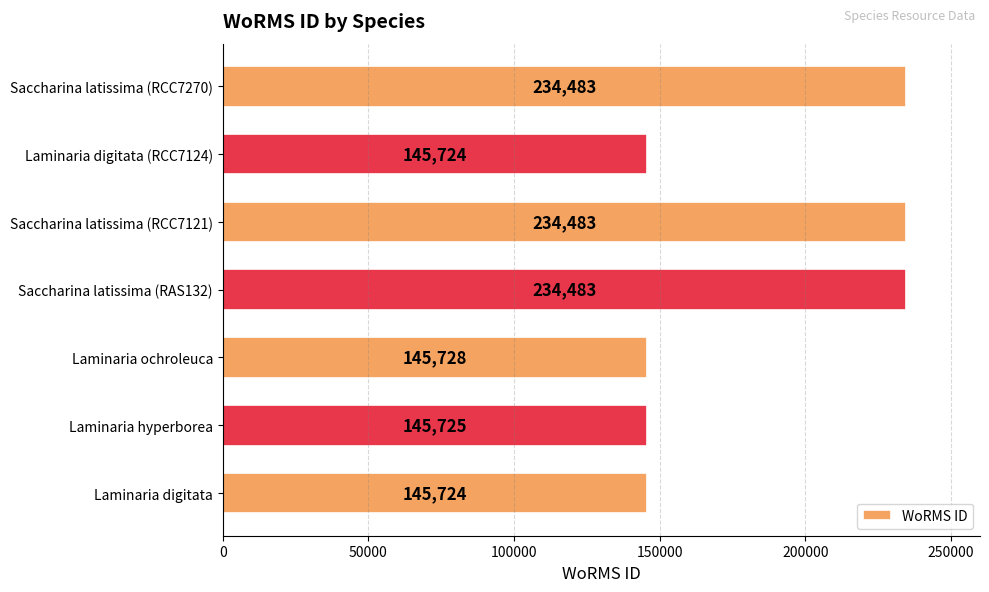

Approximately how many times larger is the value at Saccharina latissima (RCC7121) compared to Laminaria ochroleuca?

1.6